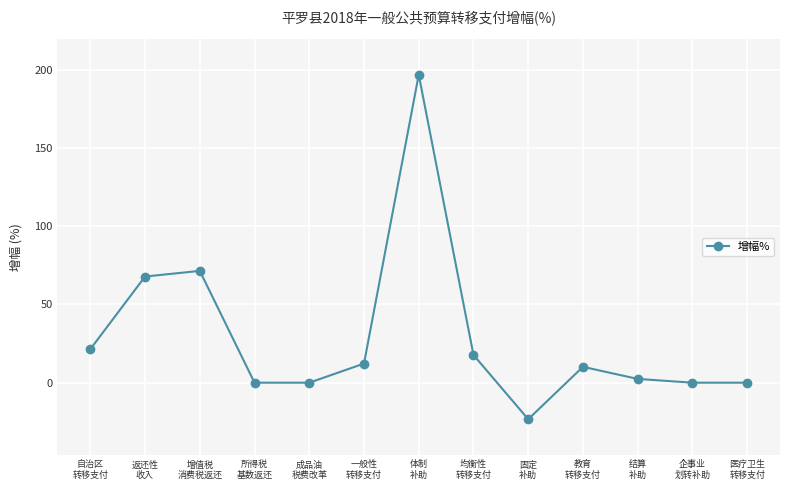

What is the change in value from 增值税
消费税返还 to 固定
补助?

-94.7